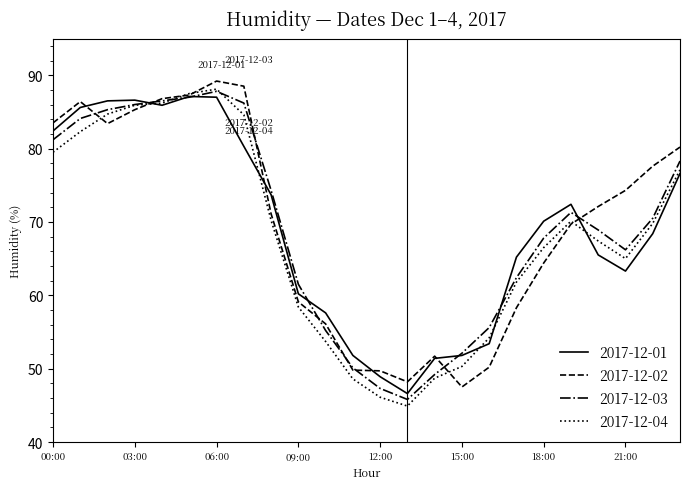

Is this an area chart (filled region under the line)?

No